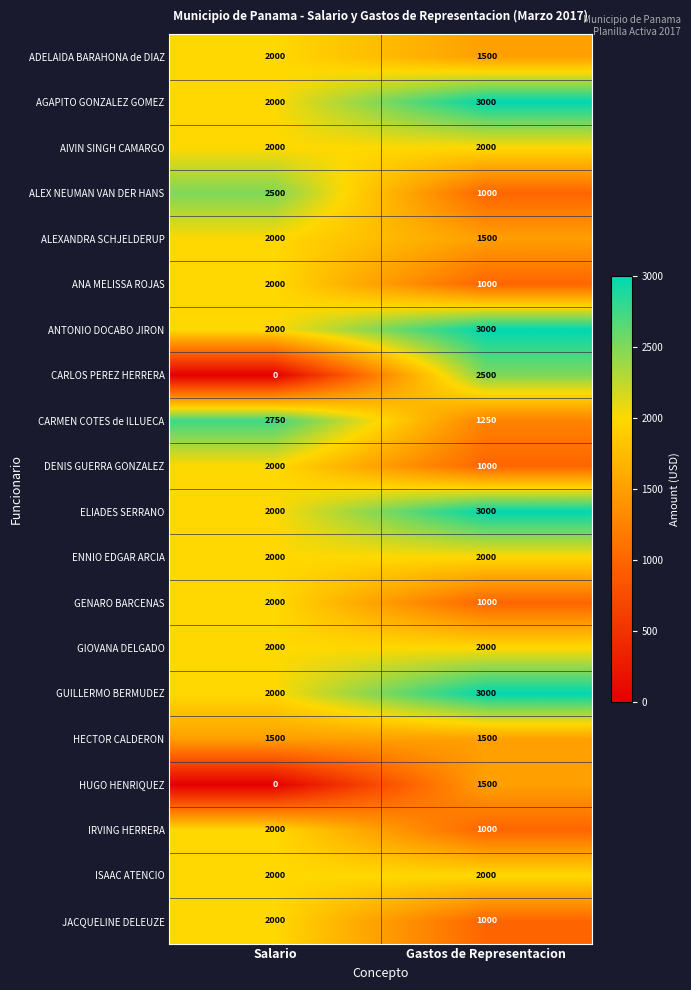

What is the minimum value for ANA MELISSA ROJAS?

1000